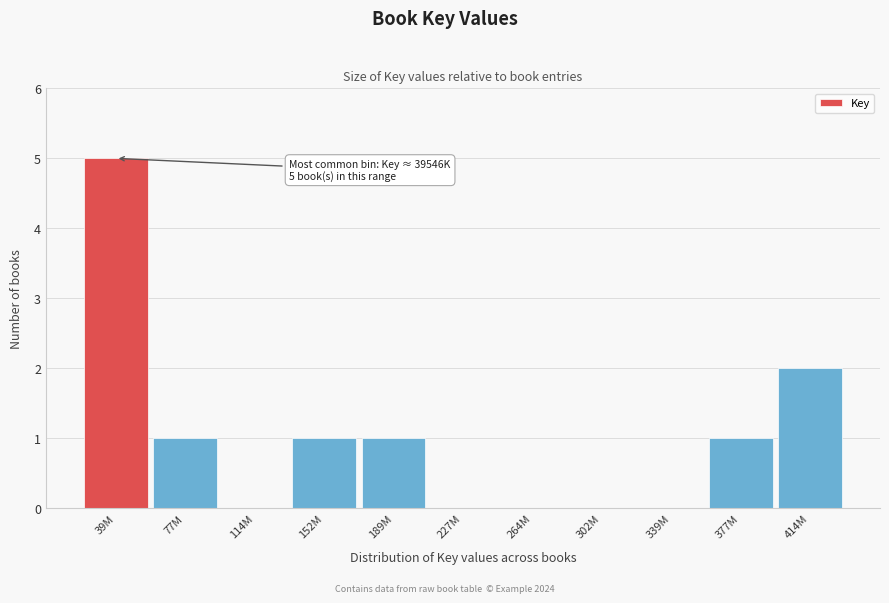

Reading left to right, list all the values displayed in this chart.

39M=5	77M=1	114M=0	152M=1	189M=1	227M=0	264M=0	302M=0	339M=0	377M=1	414M=2